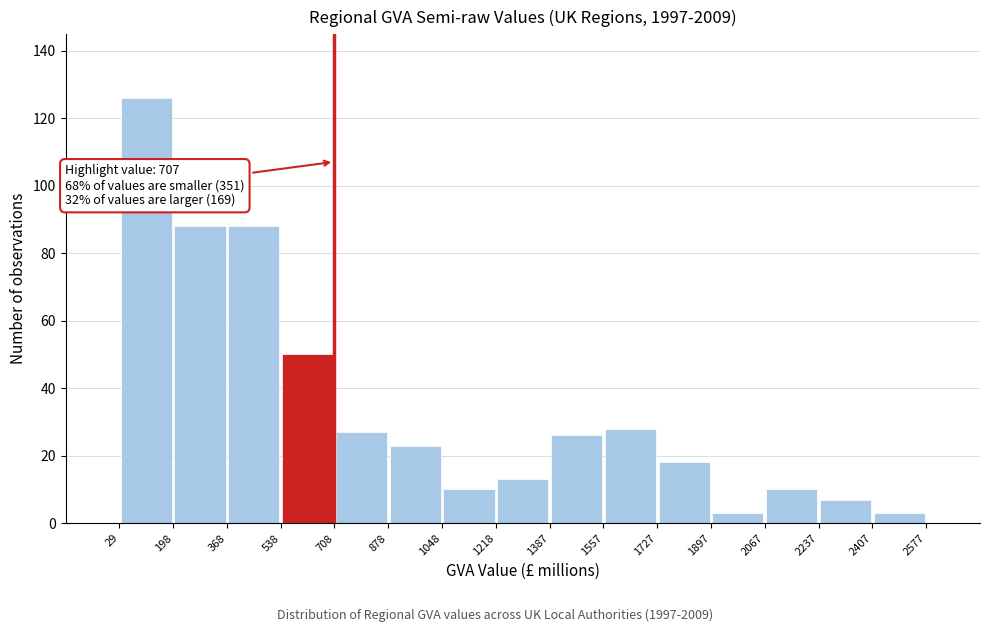

Over which range of the x-axis is the bar tallest?

29 to 198